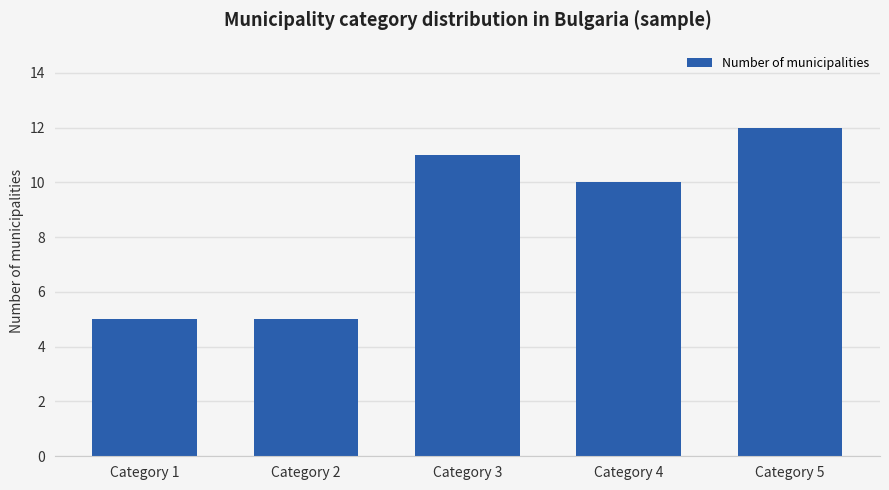

Reading left to right, transcribe all the data shown in this chart.

Category 1=5	Category 2=5	Category 3=11	Category 4=10	Category 5=12